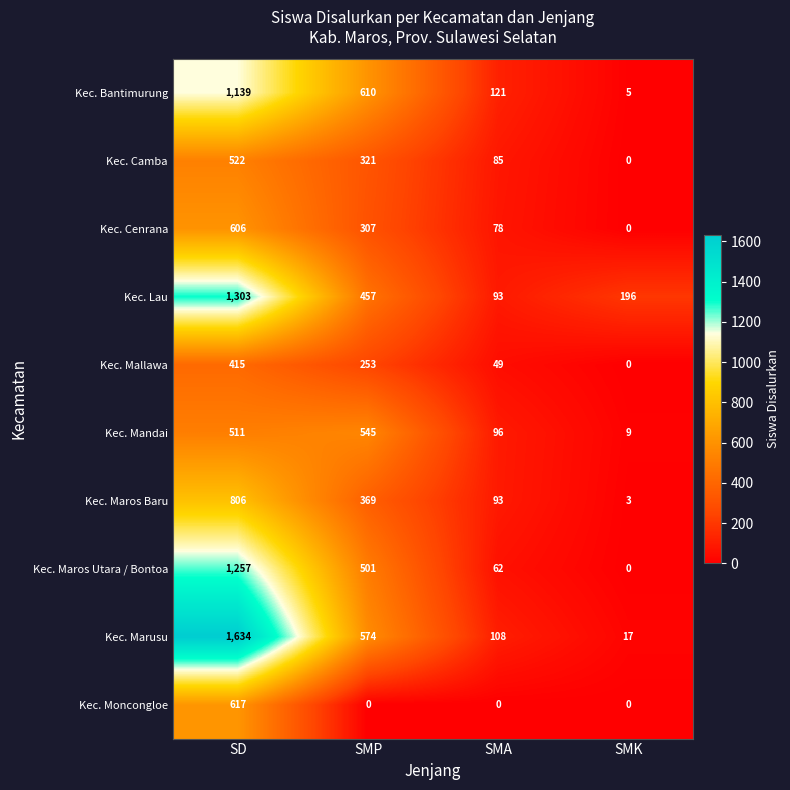

The value of Kec. Maros Baru at SMP is 369. True or false?

True